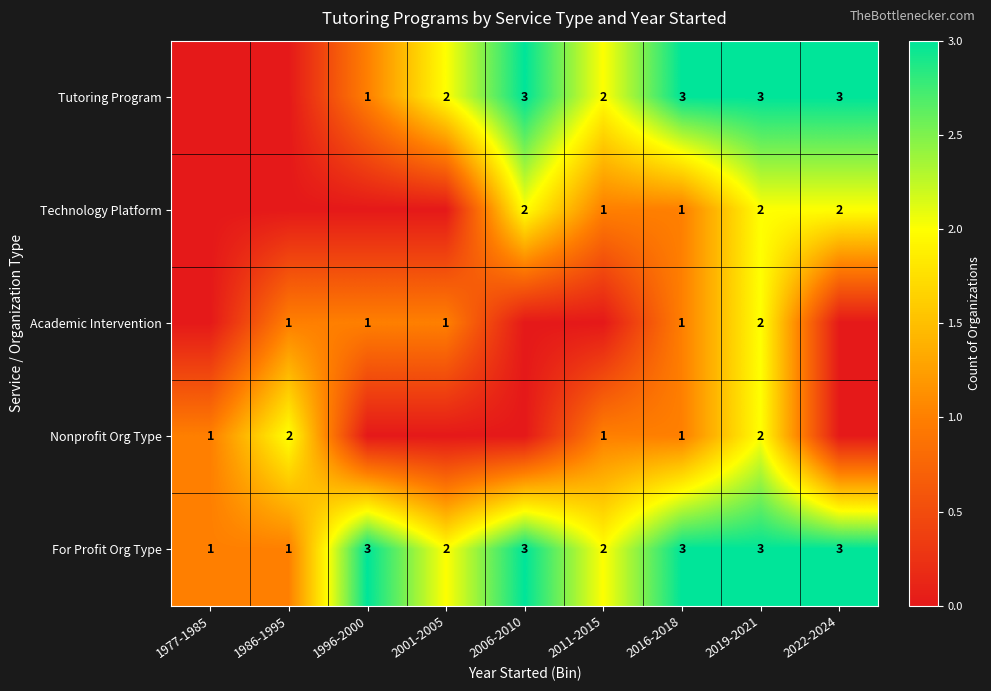

At which category is the sum across all series the highest?

2019-2021